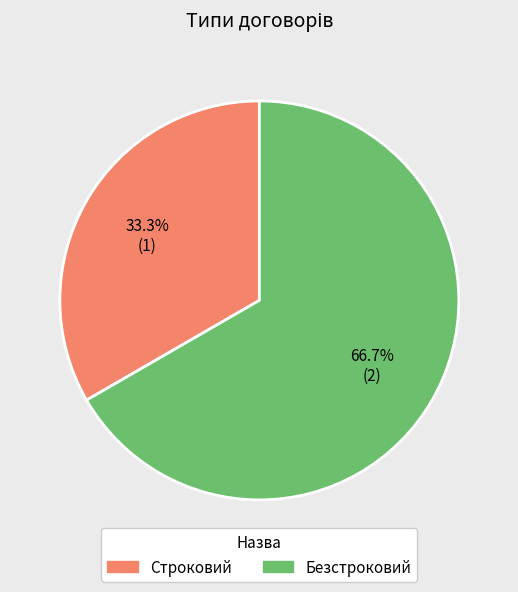

Between Строковий and Безстроковий, which is larger?

Безстроковий